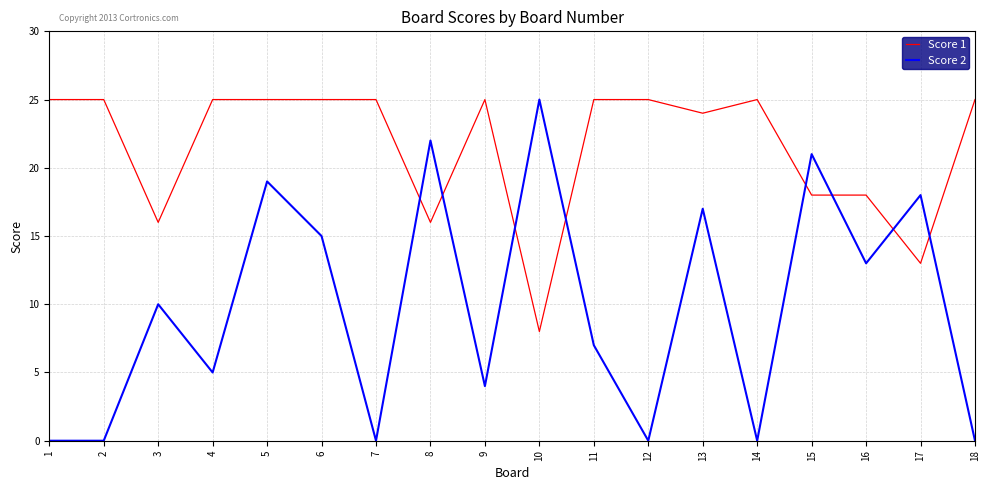

What is the spread (max minus min) of values at 7?

25